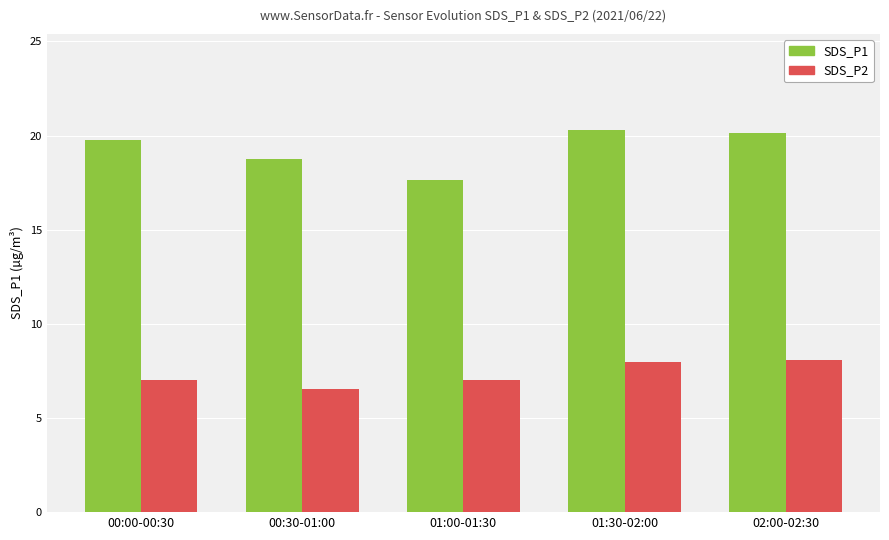

What is the lowest value of the SDS_P2 series?

6.5